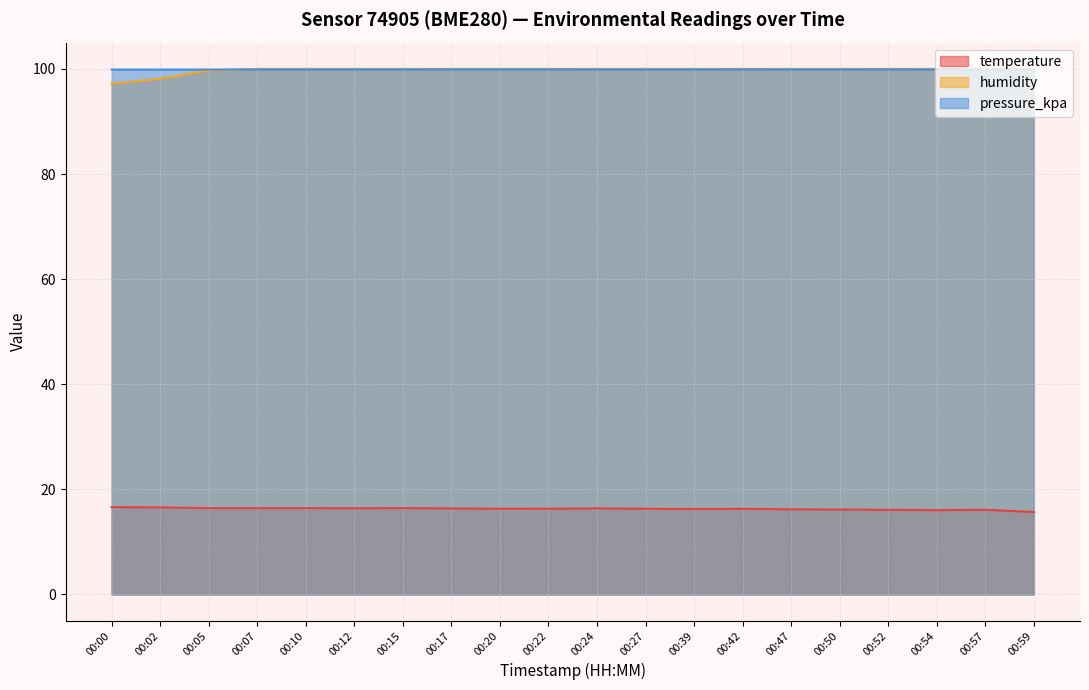

The value of pressure_kpa at 00:05 is 160.4. True or false?

False